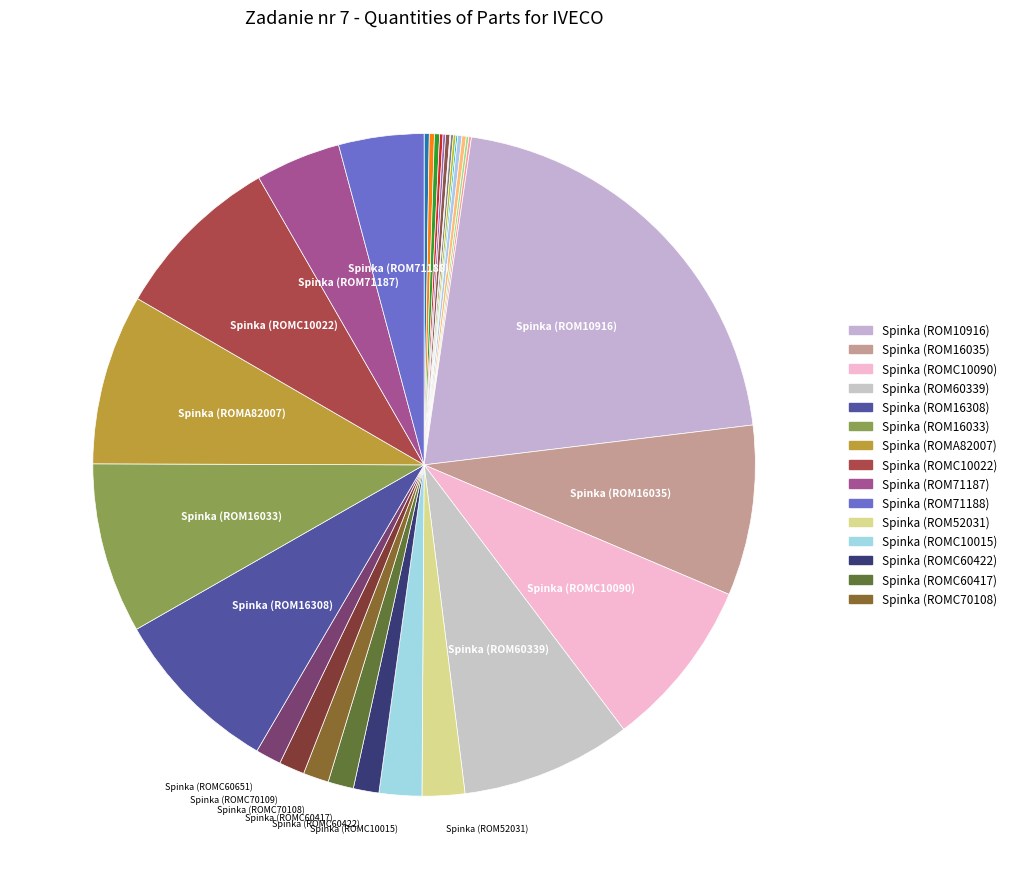

Does any single category account for the majority?

No